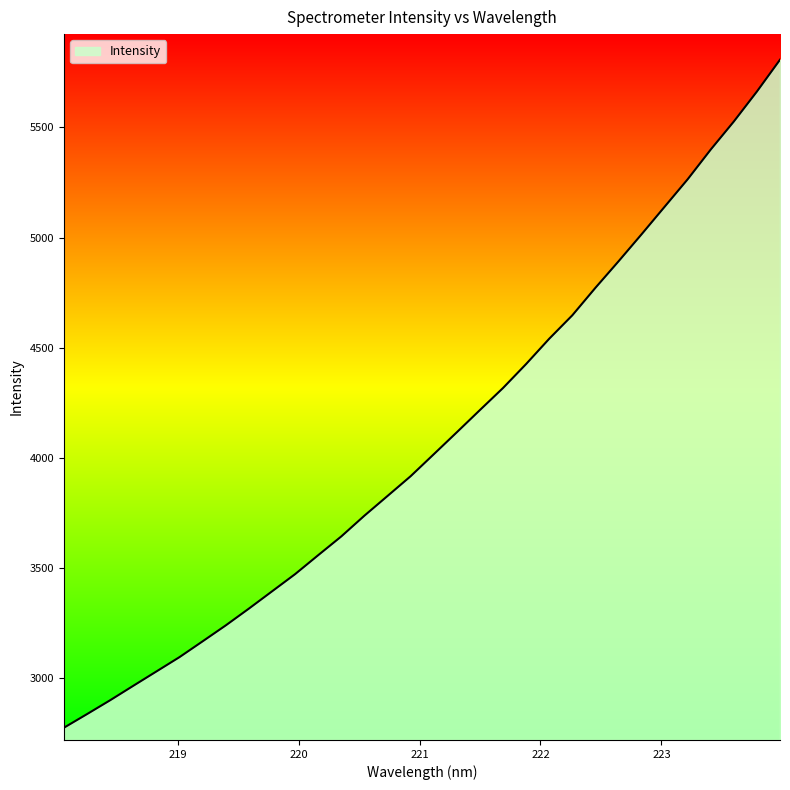

What is the smallest value displayed?

2775.6